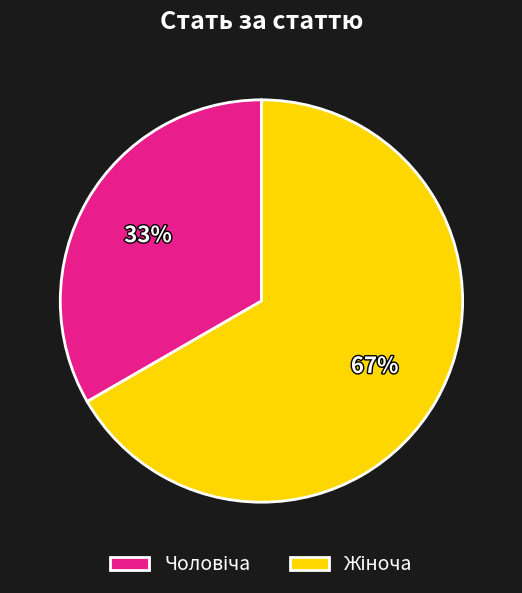

To the nearest percent, what is the average slice percentage?

50%